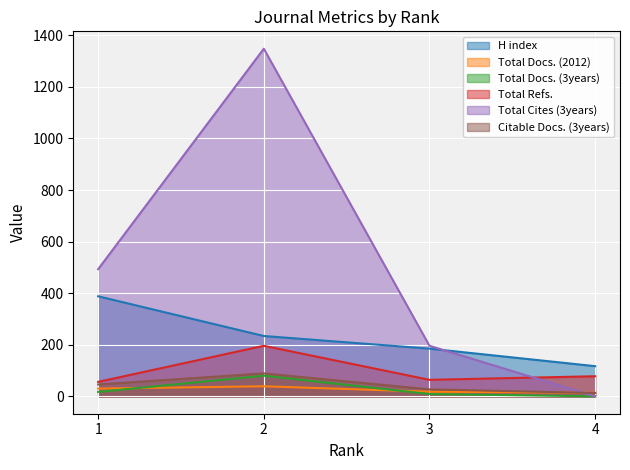

Which series has the largest range (max minus min)?

Total Cites (3years)